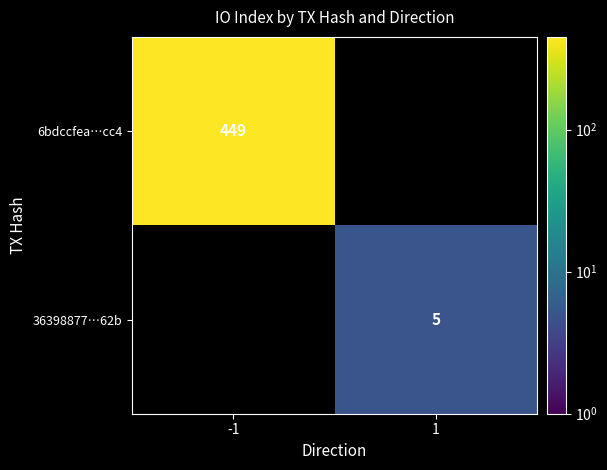

Is it true that 36398877…62b equals 3 at 1?

False